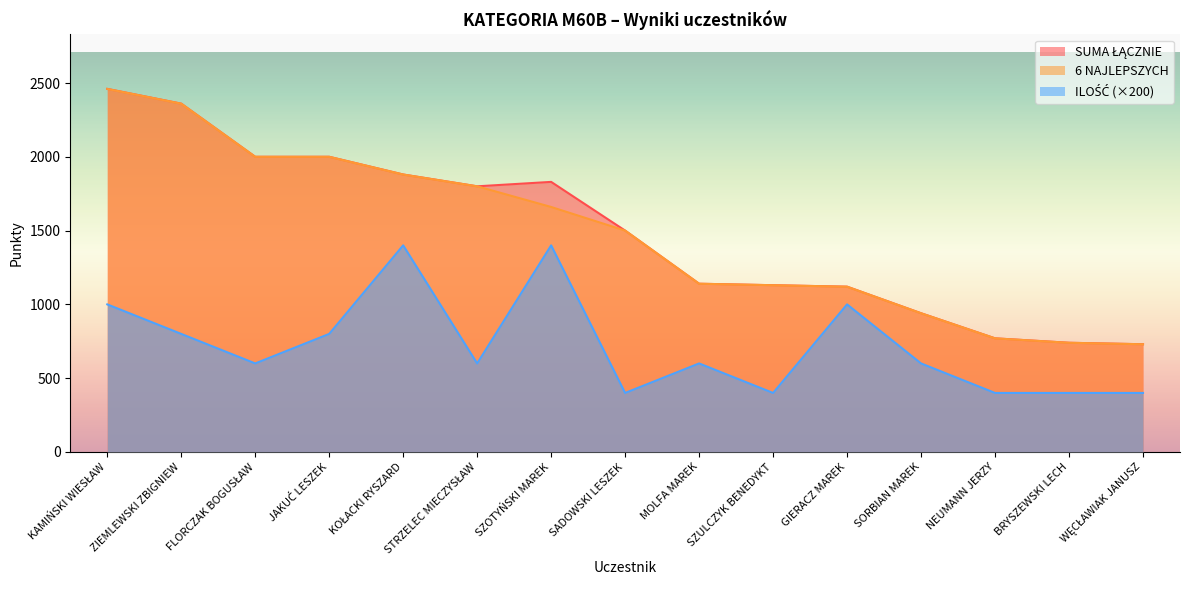

How many data points in 6 NAJLEPSZYCH are above 1500?

7